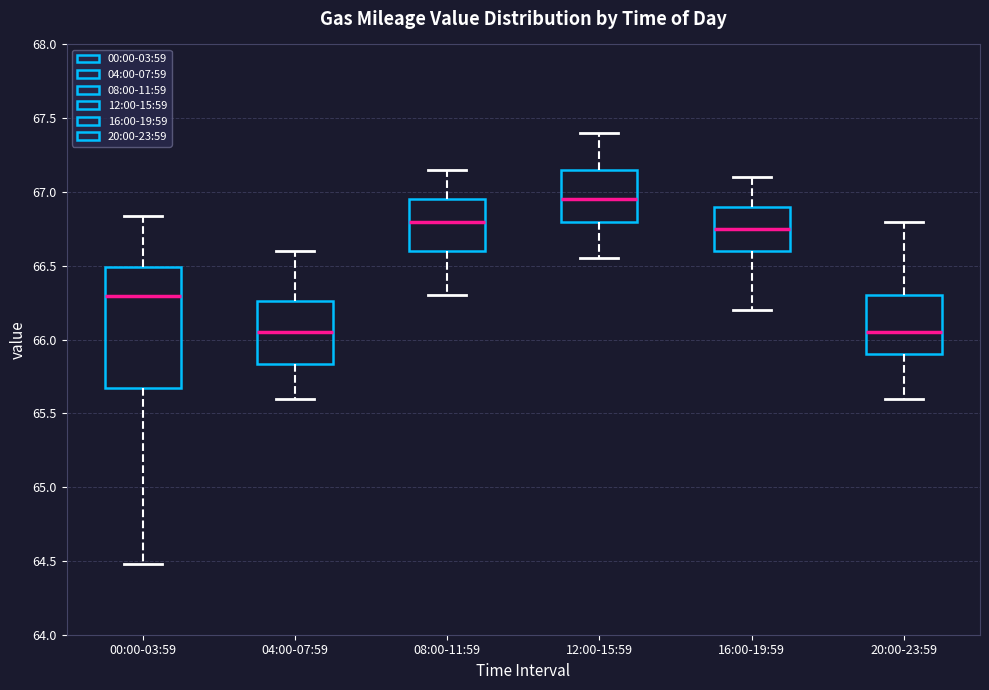

Reading left to right, transcribe this box plot: for each box, give where its median line is, the range the box spans, and where its two whiskers end, as read against the y-axis. The values are not printed on the chart, so give them approximately, as read against the axis.

00:00-03:59: median 66.30, box 65.65 to 66.50, whiskers 64.50 to 66.85
04:00-07:59: median 66.05, box 65.85 to 66.25, whiskers 65.60 to 66.60
08:00-11:59: median 66.80, box 66.60 to 66.95, whiskers 66.30 to 67.15
12:00-15:59: median 66.95, box 66.80 to 67.15, whiskers 66.55 to 67.40
16:00-19:59: median 66.75, box 66.60 to 66.90, whiskers 66.20 to 67.10
20:00-23:59: median 66.05, box 65.90 to 66.30, whiskers 65.60 to 66.80